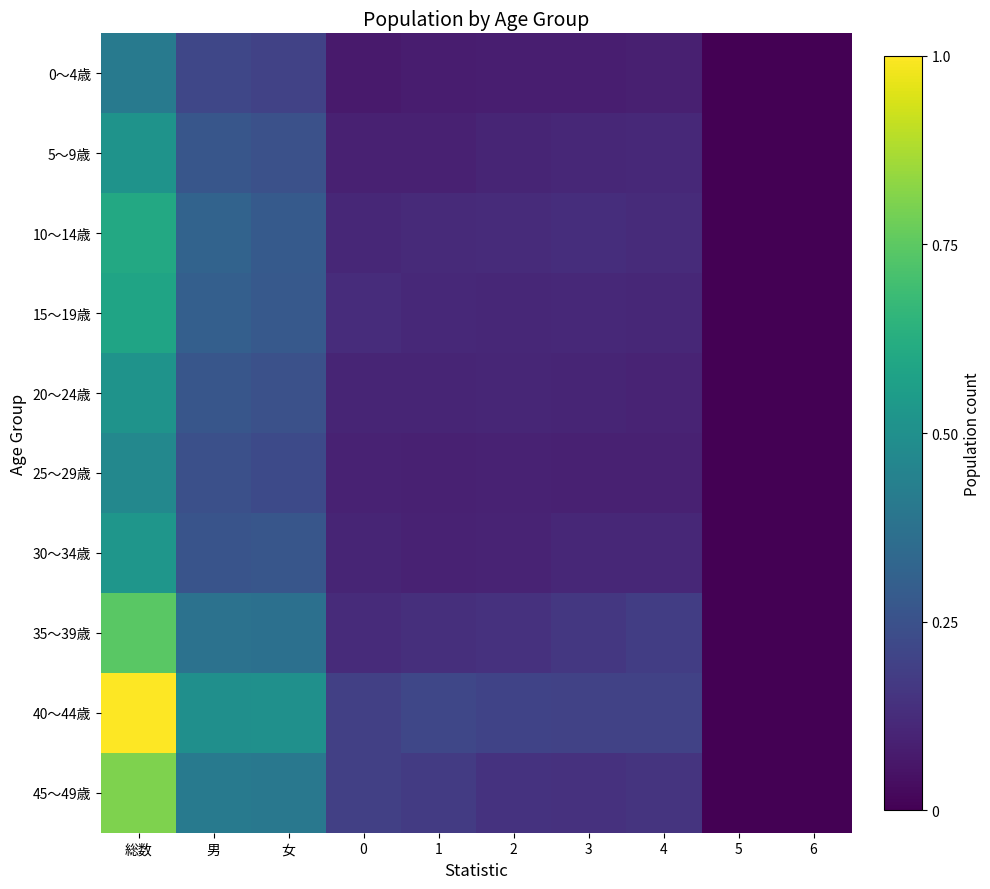

What is the total value across all series at 総数?

6.2